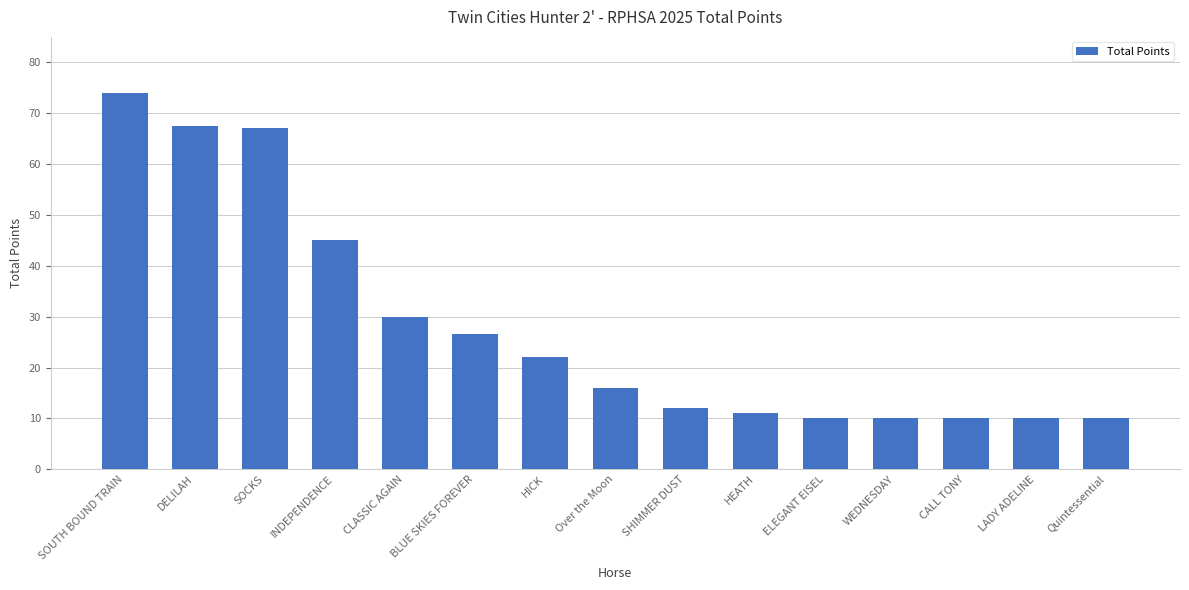

What is the average value?

28.1